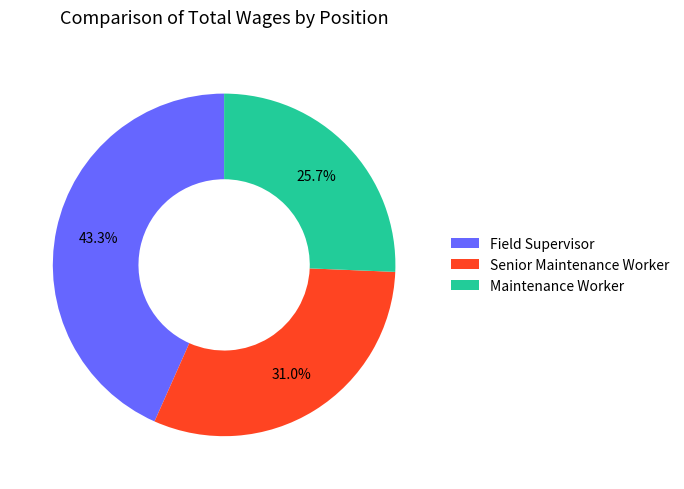

Rank the categories by value from lowest to highest.

Maintenance Worker, Senior Maintenance Worker, Field Supervisor